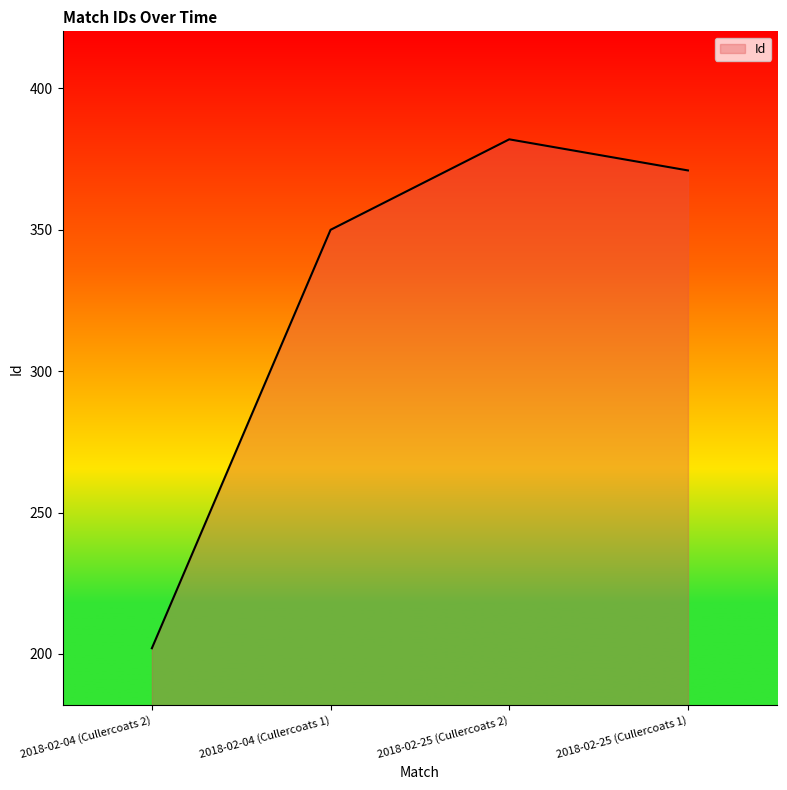

At which label does the data first exceed 371?

2018-02-25 (Cullercoats 2)